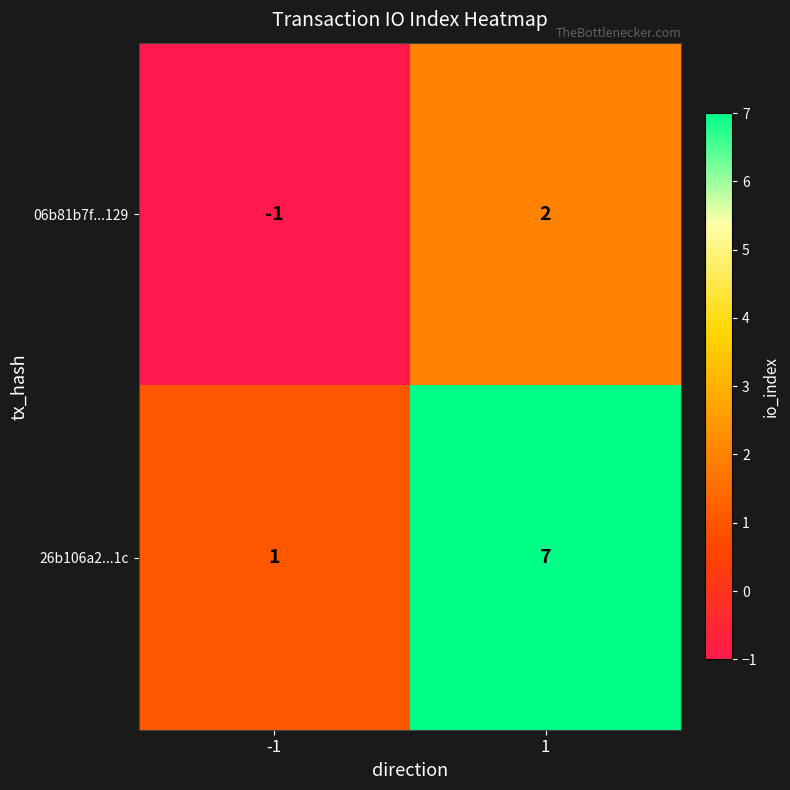

What is the greatest value displayed?

7